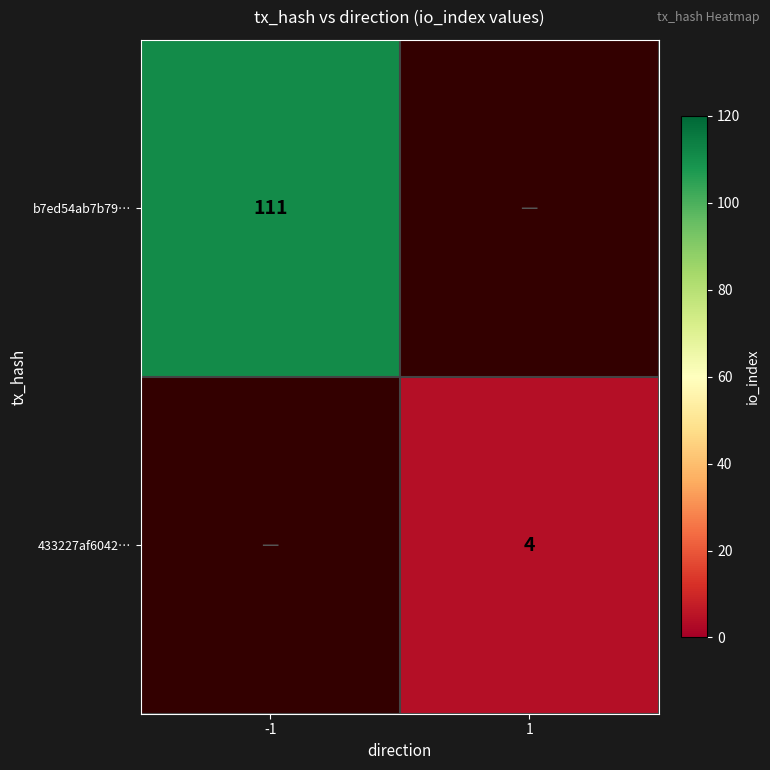

At which category does the chart reach its minimum across all series?

1